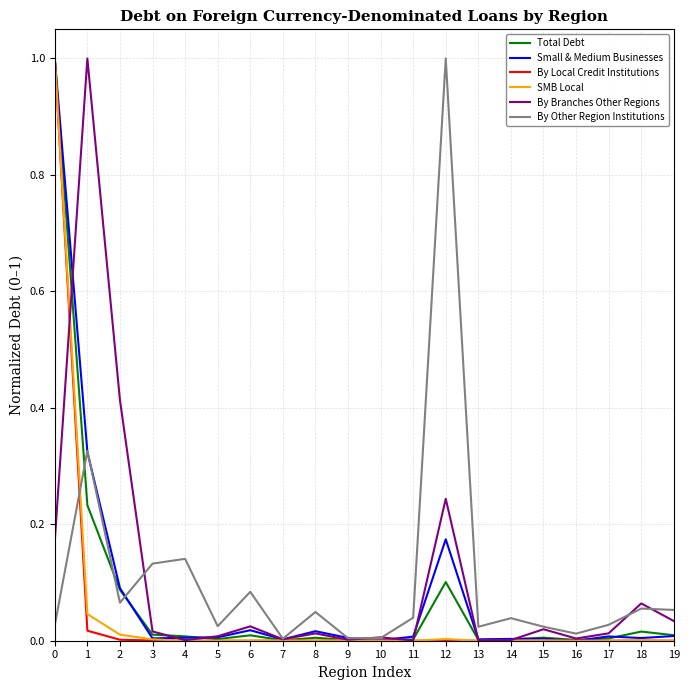

What is the difference between the highest and lowest values at 0?

1.0